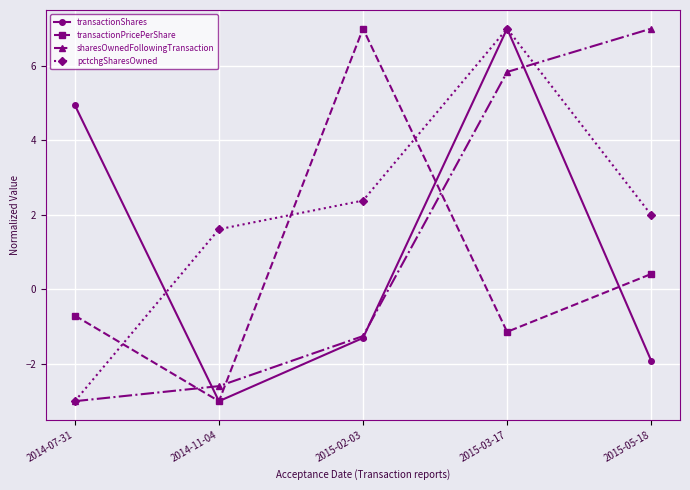

What is the value of the pctchgSharesOwned point at the 1st from the left?

-3.0